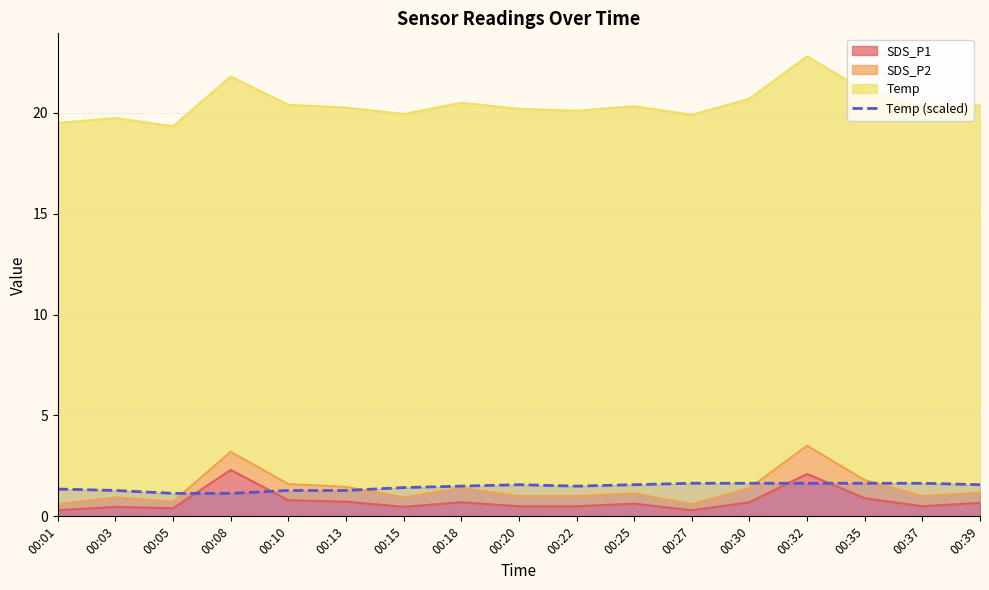

What is the sum of the values at 00:05 and 00:13?

2.4